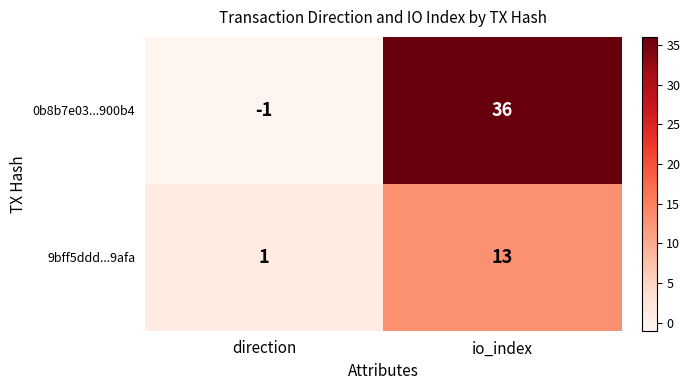

Which series has the largest total across all categories?

0b8b7e03...900b4